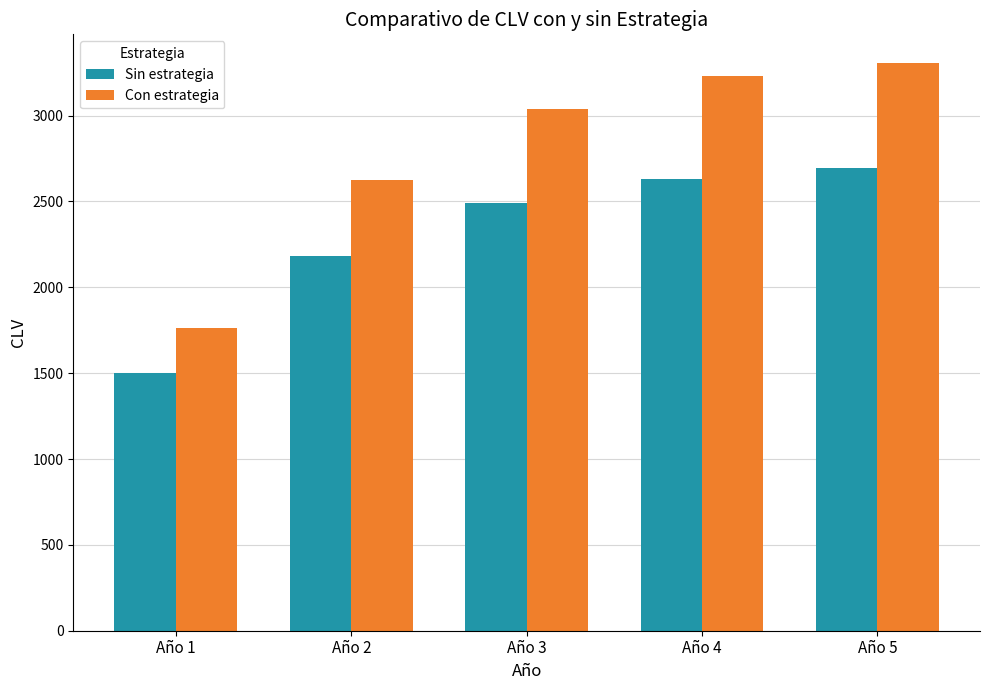

What is the difference between the second highest and second lowest values in the Con estrategia series?

601.7